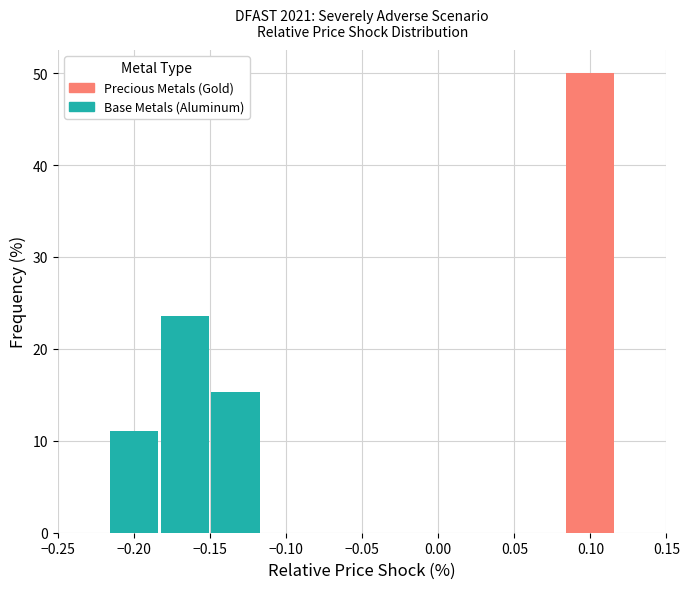

Which range on the x-axis has the tallest stacked bar (by total height)?

0.085 to 0.115